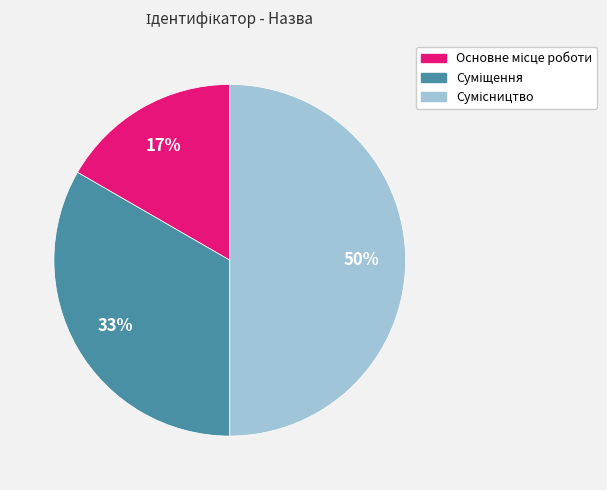

To the nearest percent, what is the average slice percentage?

33%